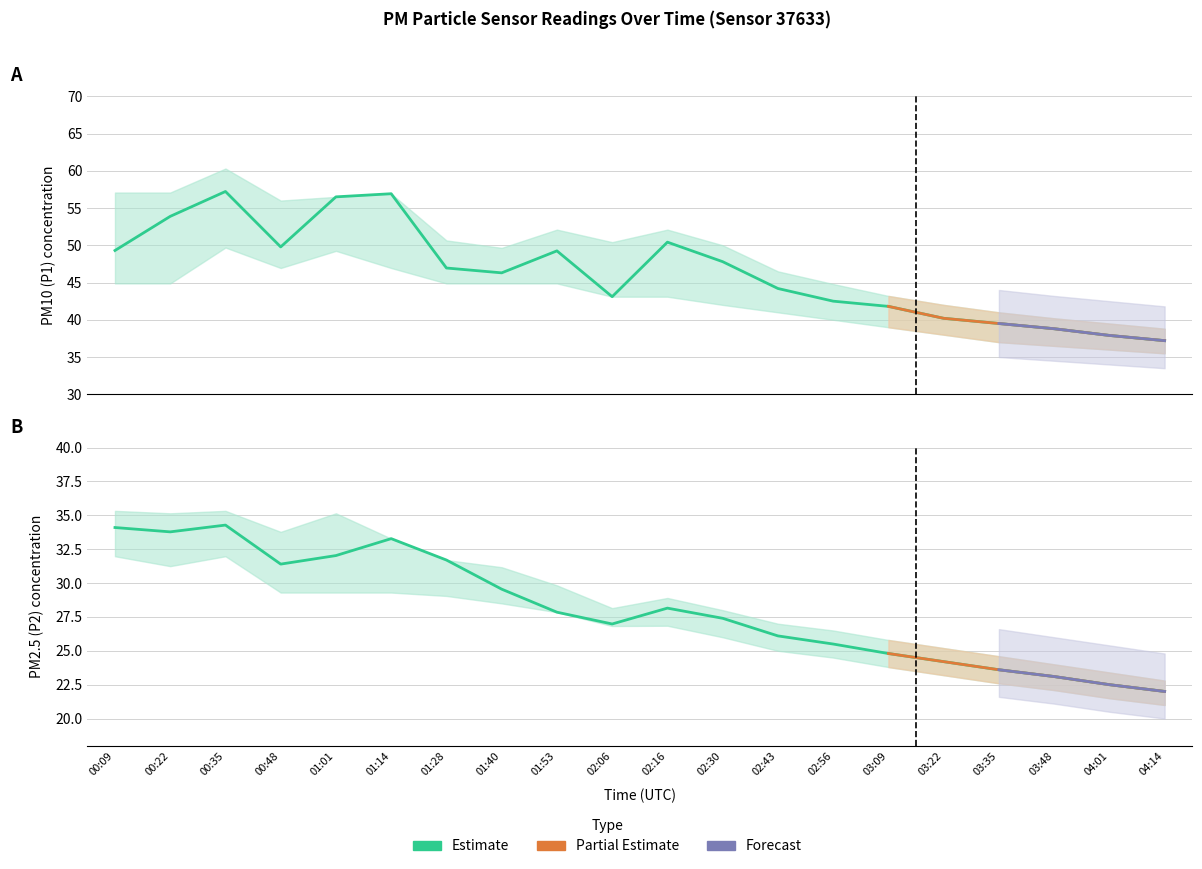

At 02:06, list the series in order from largest to smallest.

P1, P2